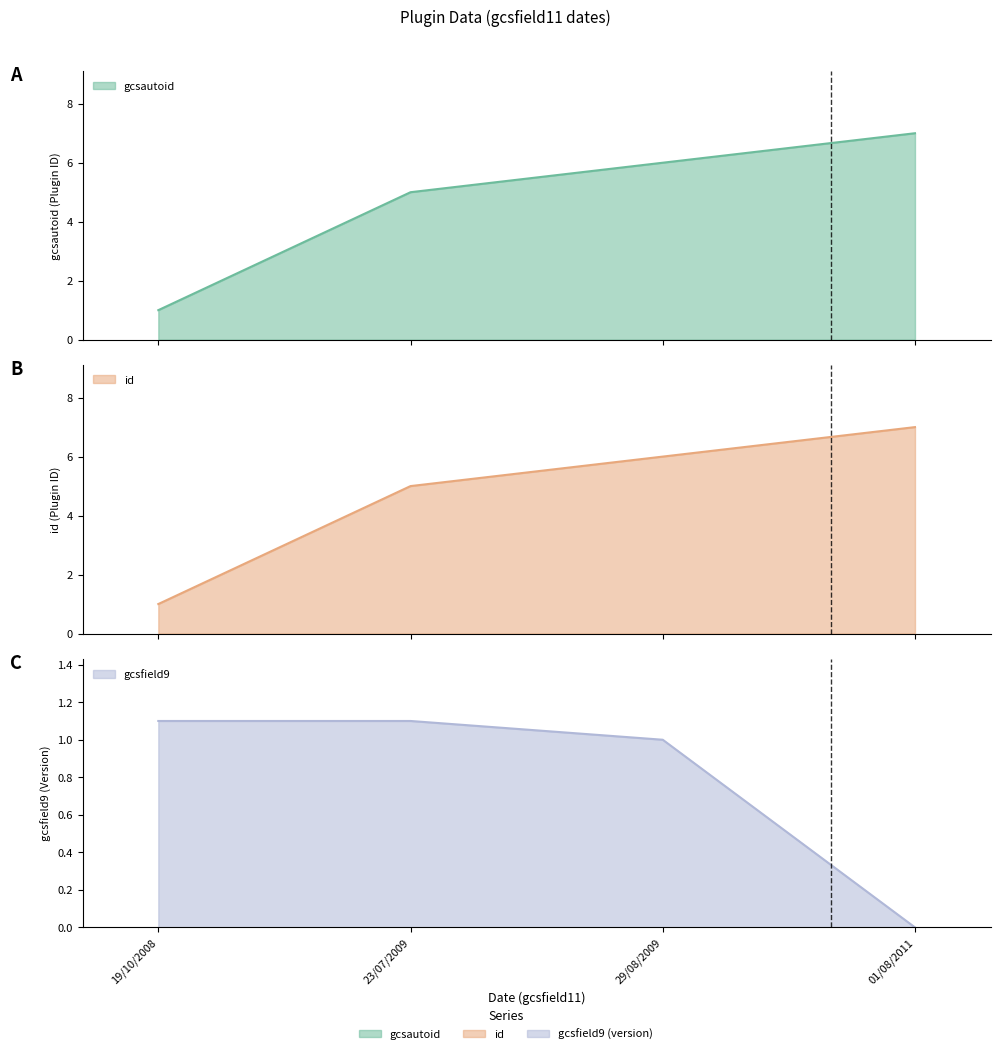

What is the difference between the maximum and minimum values in the gcsautoid series?

6.0